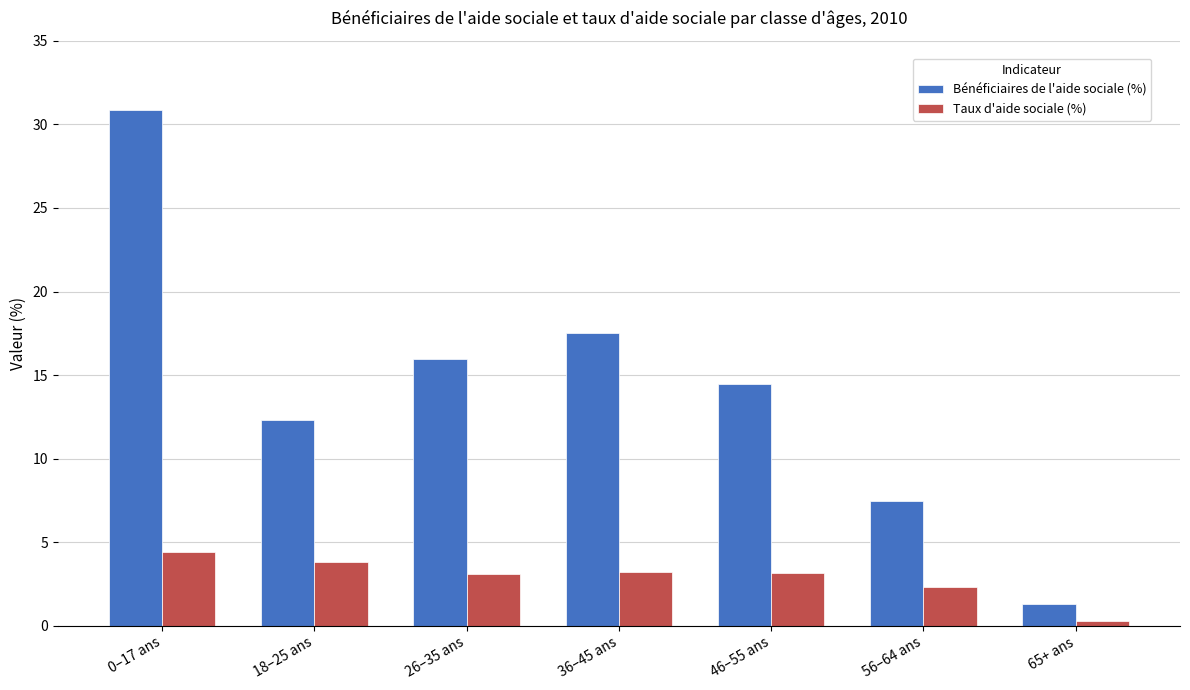

At 56–64 ans, list the series in order from smallest to largest.

Taux d'aide sociale (%), Bénéficiaires de l'aide sociale (%)